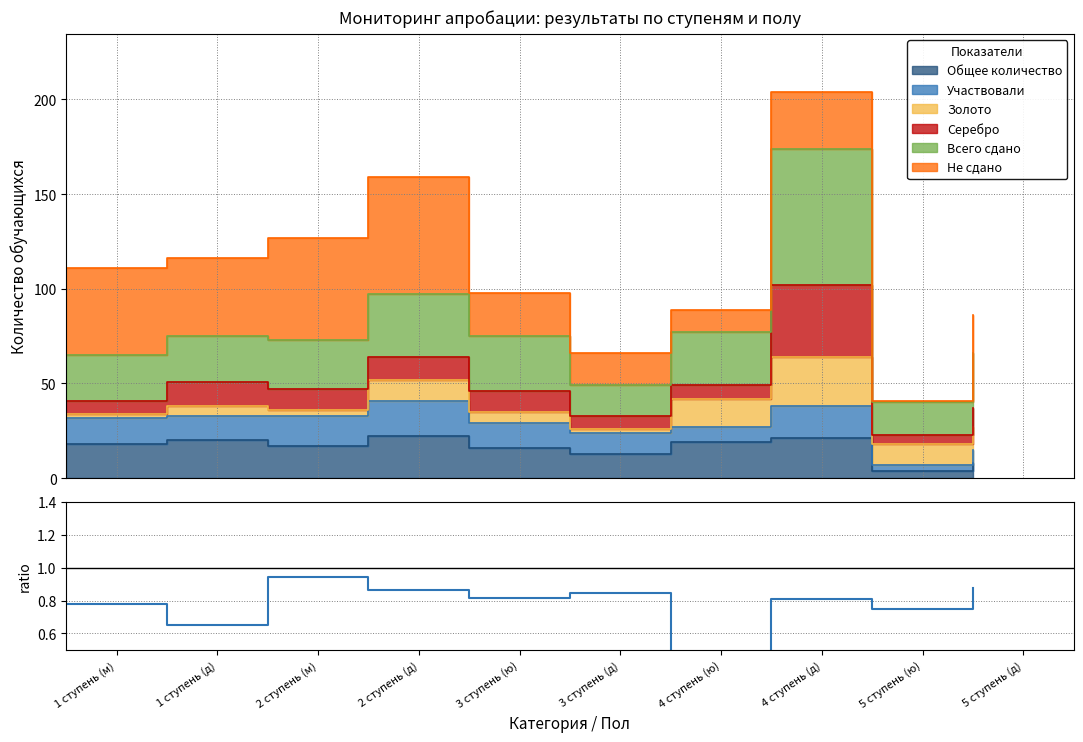

What is the label of the 8th point from the left?

4 ступень (д)